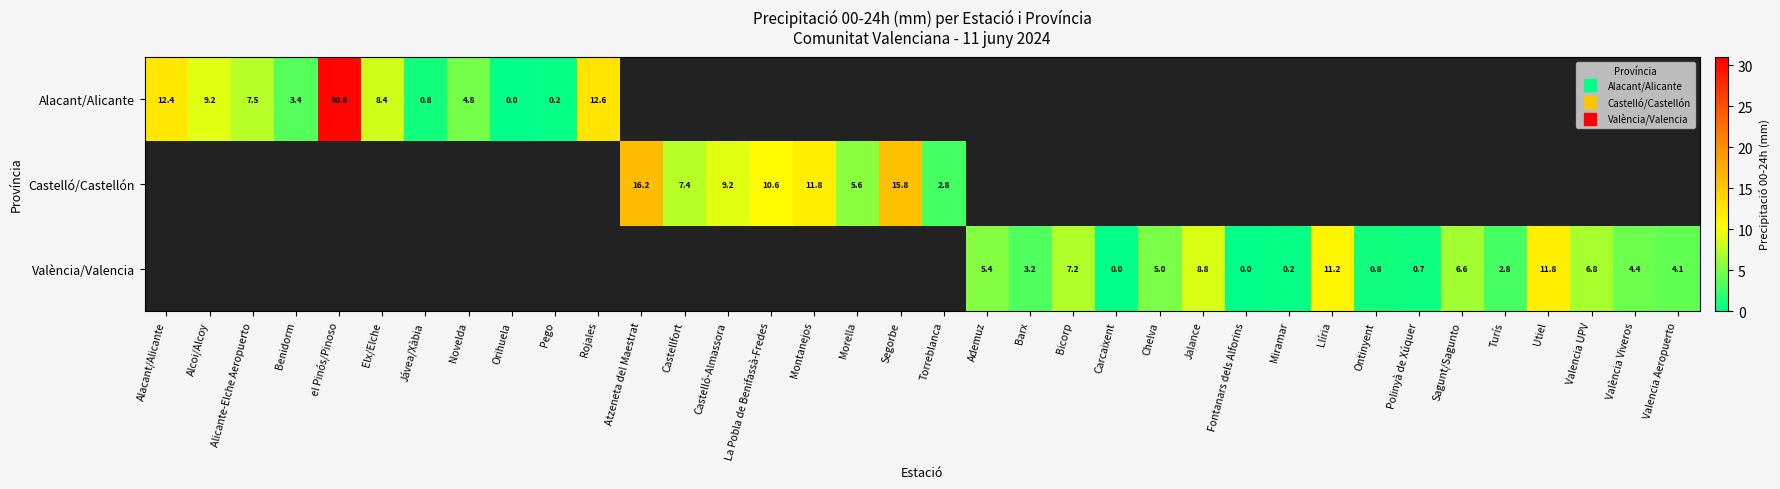

Which category has the lowest value across all series?

Orihuela